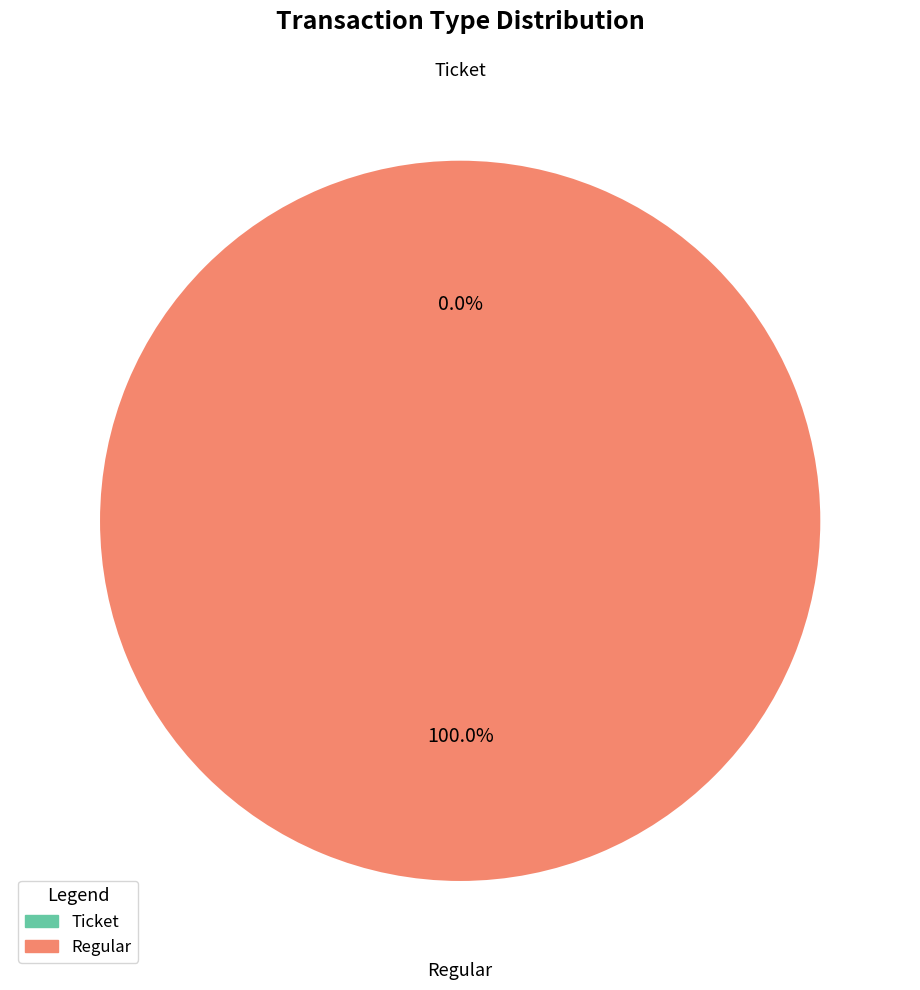

Which slice is the smallest?

Ticket